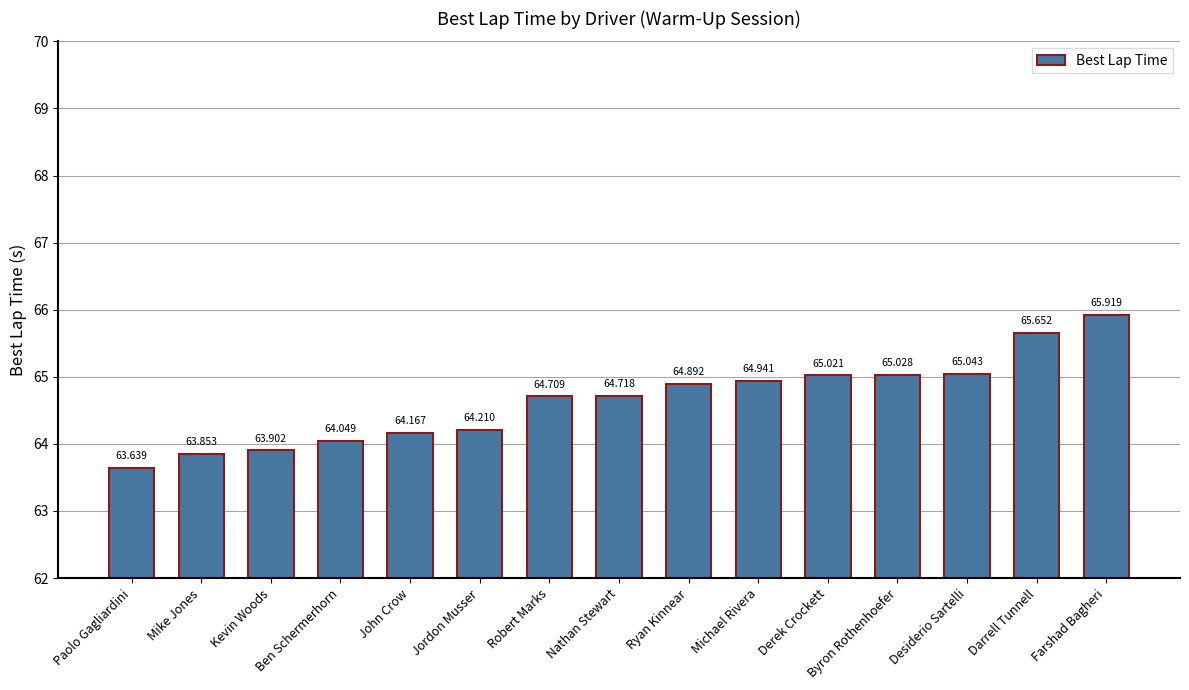

The value at Michael Rivera is 107.5. True or false?

False